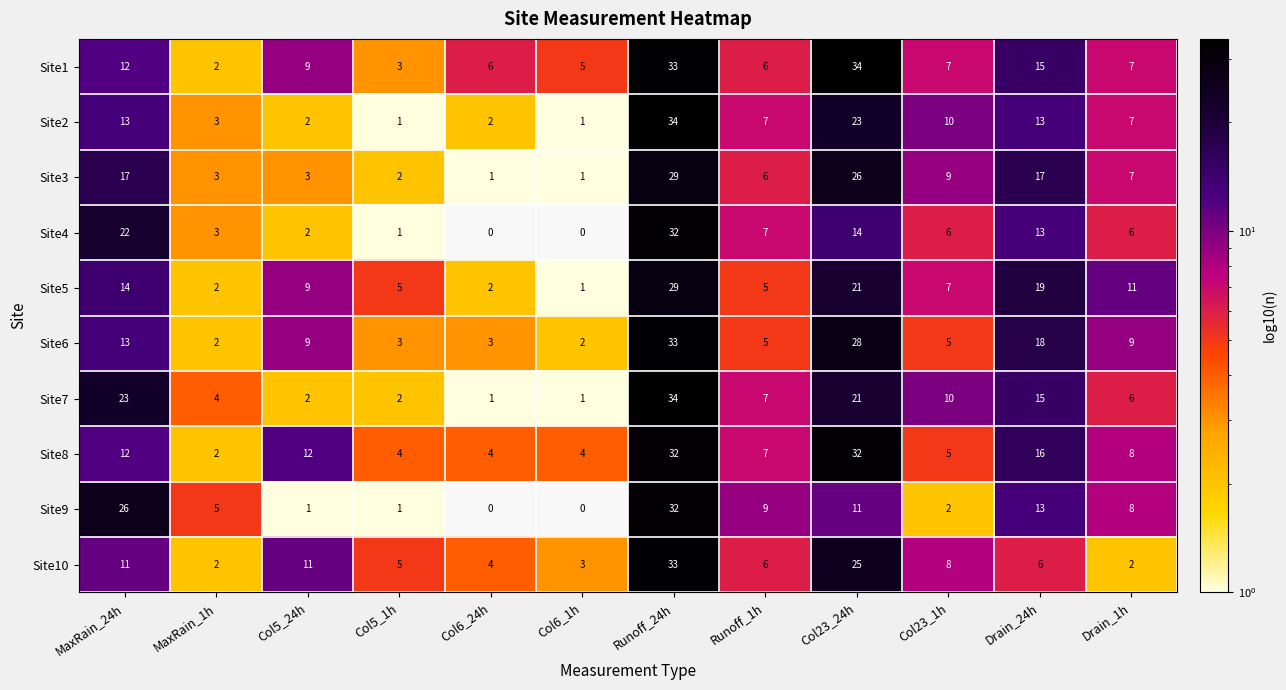

What is the difference between the maximum and second lowest values in the Site7 series?

33